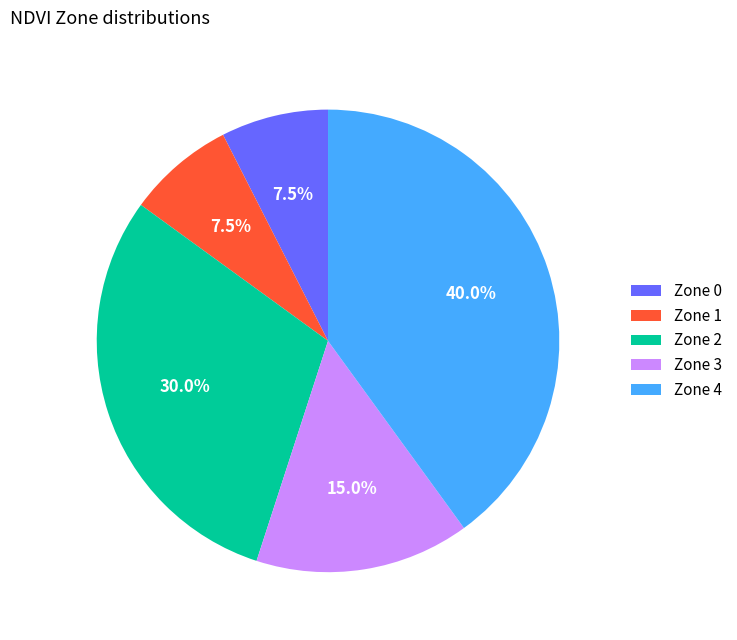

Does Zone 4 represent more than half of the total?

No